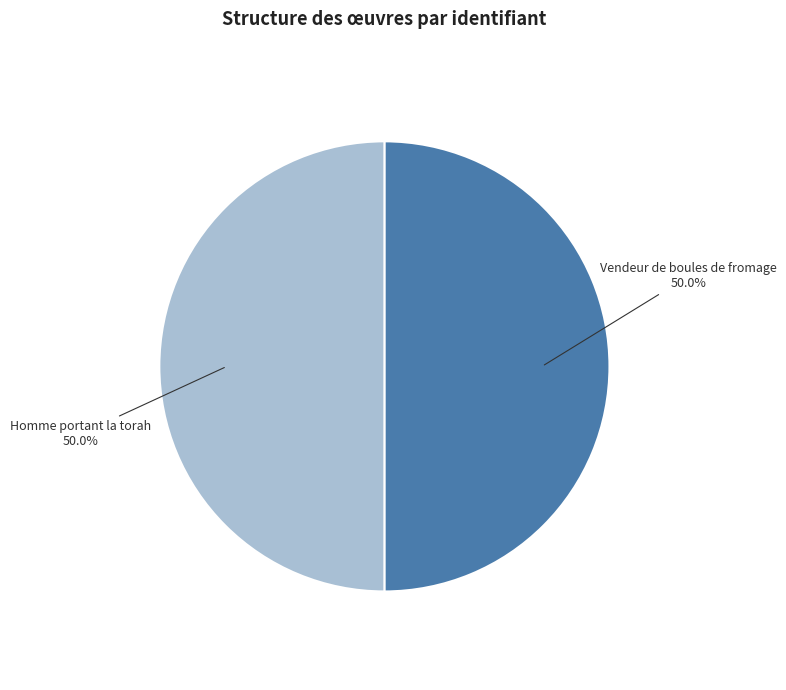

True or false: Homme portant la torah accounts for 44% of the total.

False